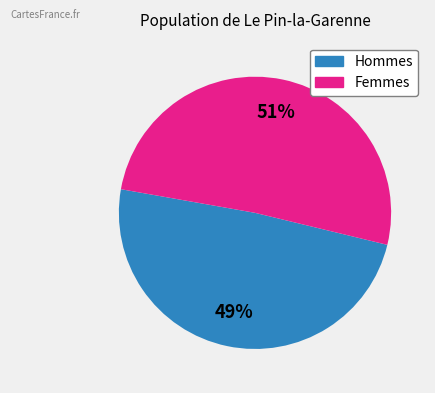

Does any single category account for the majority?

Yes